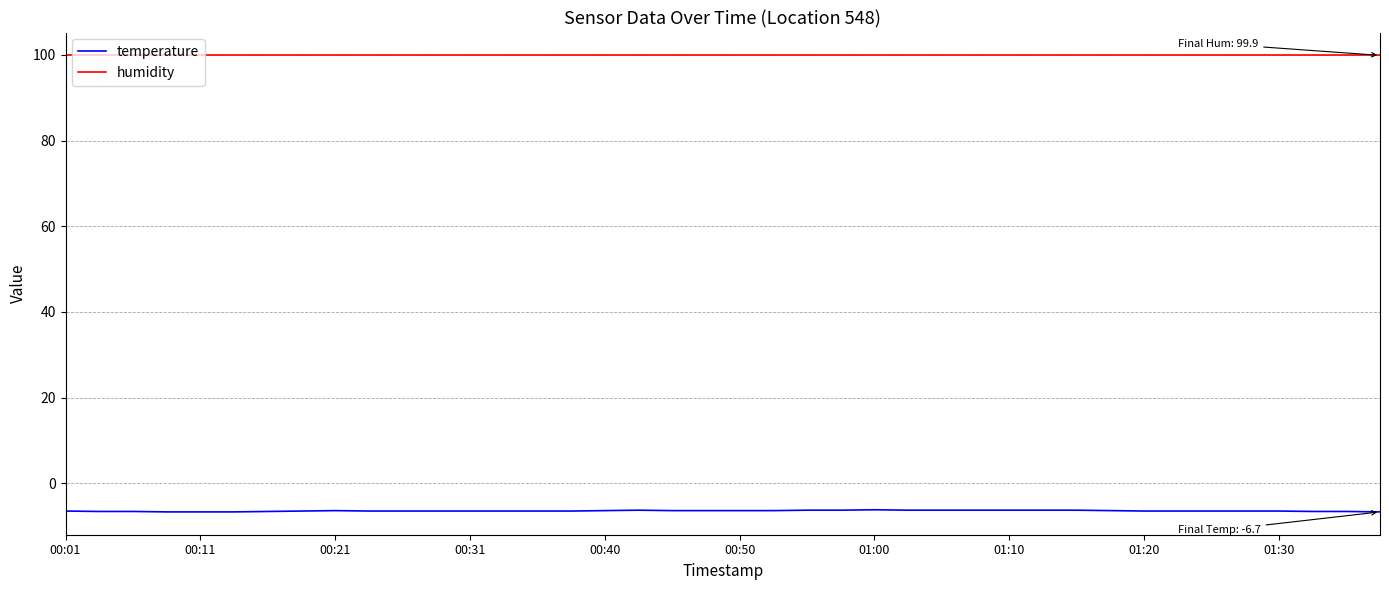

What is the difference between the maximum and second lowest values in the temperature series?

0.5